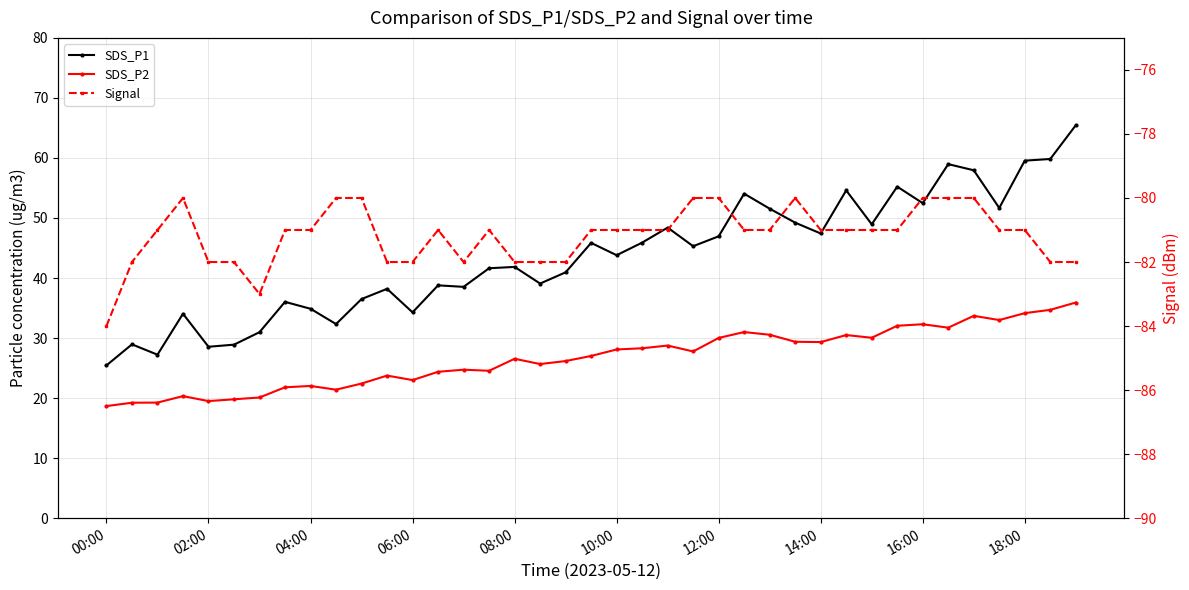

Which label corresponds to the smallest value in the chart?

00:00